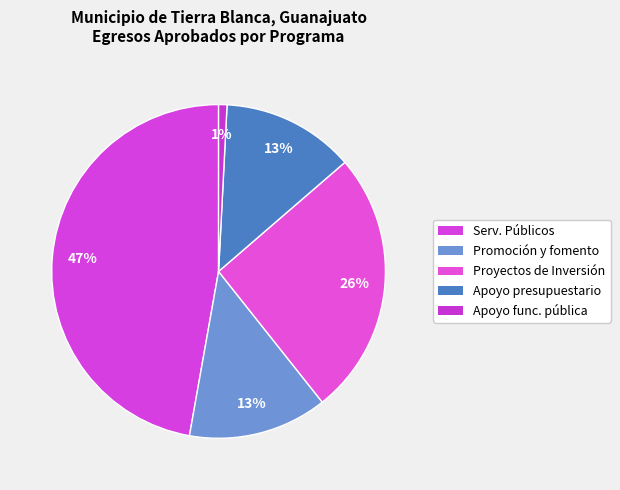

Which category has the biggest portion of the pie?

Prestación de Servicios Públicos